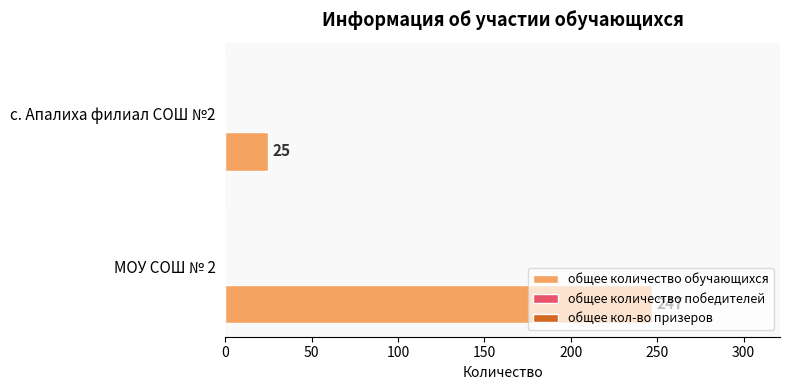

What is the average value?

136